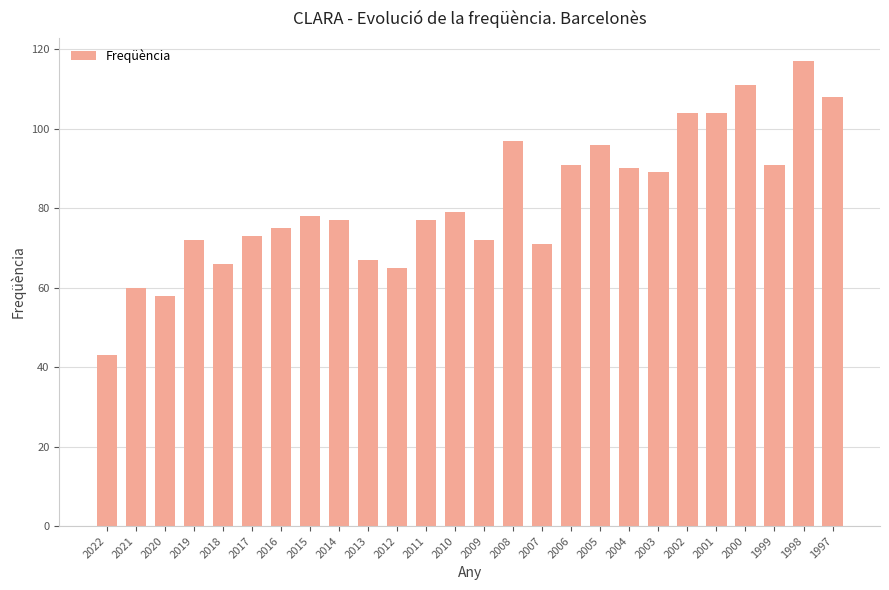

What is the sum of all values?

2131